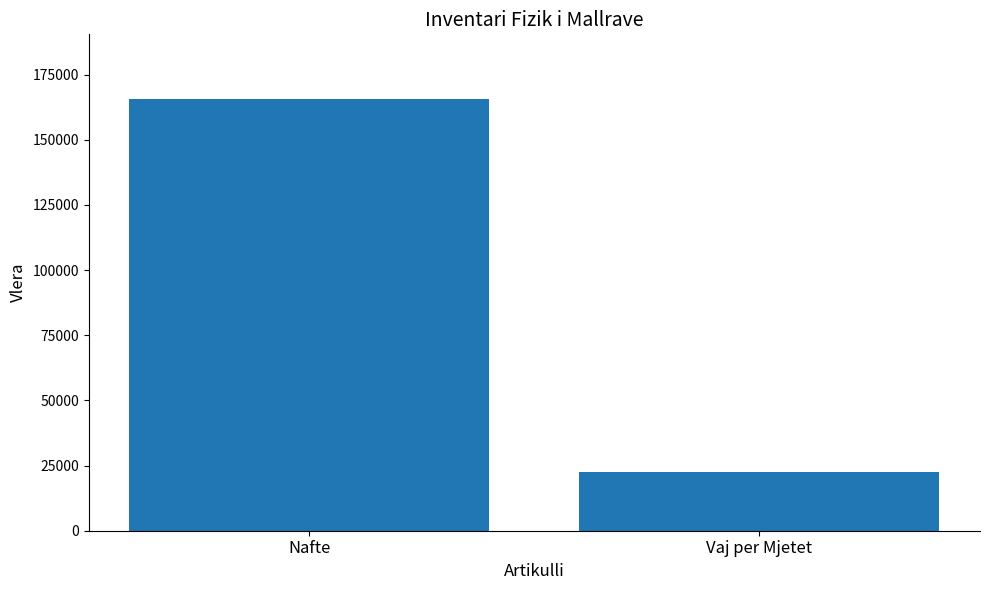

What is the minimum value shown in the chart?

22388.6